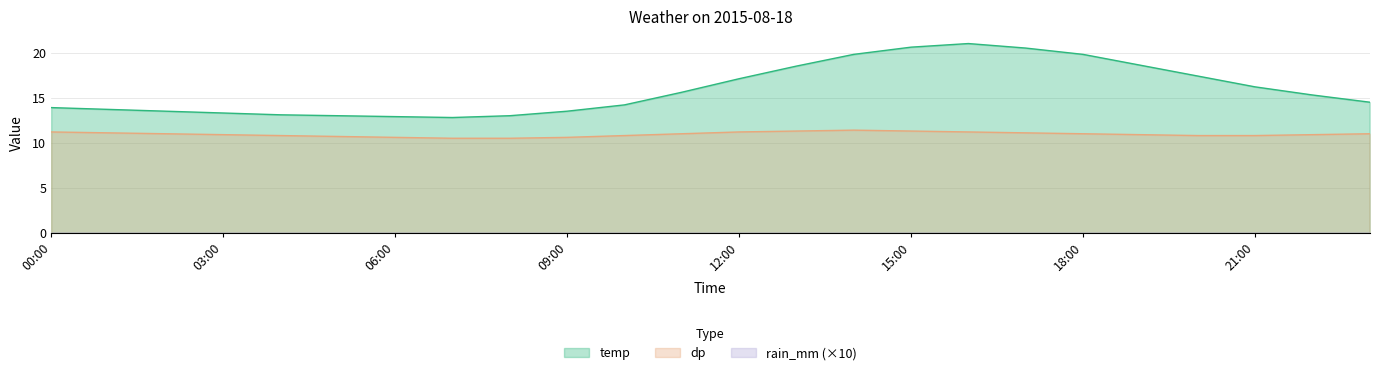

How many interior local peaks does the dp series have?

1